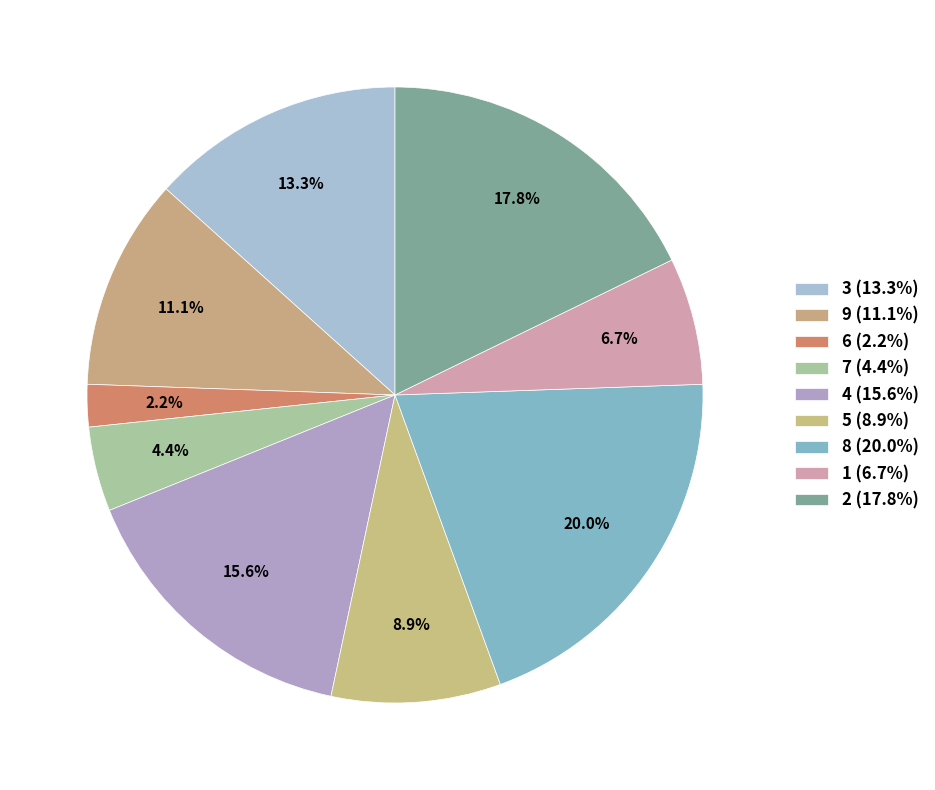

To the nearest percent, what portion does 4 represent?

16%